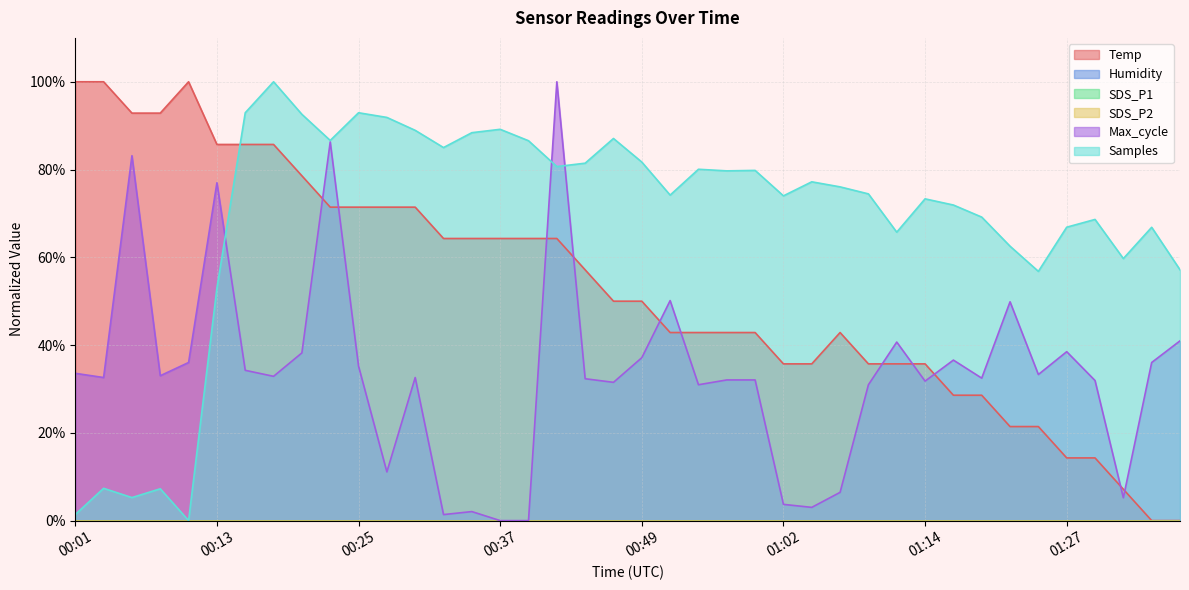

Reading right to left, transcribe all the data shown in this chart.

Temp: 01:37=0.0	01:34=0.0	01:32=7.1	01:29=14.3	01:27=14.3	01:24=21.4	01:22=21.4	01:19=28.6	01:17=28.6	01:14=35.7	01:12=35.7	01:09=35.7	01:07=42.9	01:04=35.7	01:02=35.7	00:59=42.9	00:57=42.9	00:54=42.9	00:52=42.9	00:49=50.0	00:47=50.0	00:45=57.1	00:42=64.3	00:40=64.3	00:37=64.3	00:35=64.3	00:32=64.3	00:30=71.4	00:27=71.4	00:25=71.4	00:23=71.4	00:20=78.6	00:18=85.7	00:15=85.7	00:13=85.7	00:10=100.0	00:08=92.9	00:05=92.9	00:03=100.0	00:01=100.0
Max_cycle: 01:37=41.0	01:34=36.0	01:32=5.2	01:29=31.9	01:27=38.5	01:24=33.3	01:22=49.9	01:19=32.5	01:17=36.6	01:14=31.8	01:12=40.7	01:09=31.0	01:07=6.4	01:04=3.0	01:02=3.7	00:59=32.1	00:57=32.1	00:54=31.0	00:52=50.1	00:49=37.1	00:47=31.5	00:45=32.3	00:42=100.0	00:40=0.0	00:37=0.0	00:35=2.1	00:32=1.4	00:30=32.6	00:27=11.1	00:25=35.2	00:23=86.3	00:20=38.2	00:18=32.9	00:15=34.2	00:13=77.0	00:10=36.0	00:08=33.0	00:05=83.2	00:03=32.6	00:01=33.6
Samples: 01:37=57.2	01:34=66.8	01:32=59.7	01:29=68.6	01:27=66.9	01:24=56.8	01:22=62.5	01:19=69.2	01:17=71.9	01:14=73.3	01:12=65.7	01:09=74.5	01:07=76.1	01:04=77.2	01:02=74.0	00:59=79.8	00:57=79.7	00:54=80.1	00:52=74.2	00:49=81.7	00:47=87.1	00:45=81.4	00:42=80.7	00:40=86.6	00:37=89.2	00:35=88.4	00:32=85.0	00:30=88.9	00:27=91.9	00:25=92.9	00:23=86.6	00:20=92.6	00:18=100.0	00:15=92.9	00:13=53.0	00:10=0.0	00:08=7.3	00:05=5.2	00:03=7.4	00:01=1.4